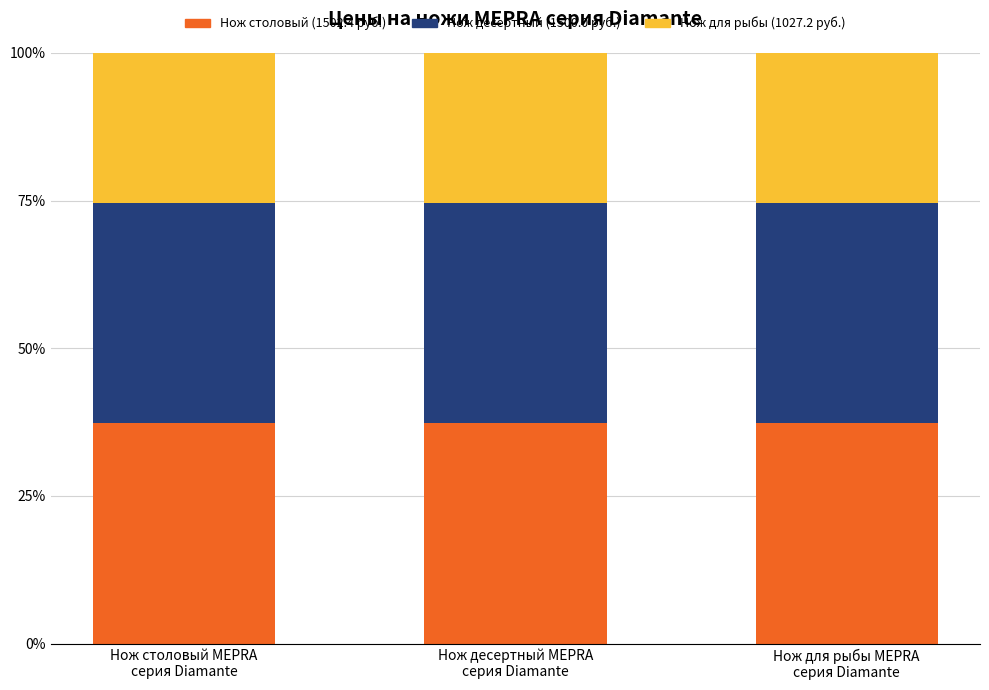

What is the sum of all Нож столовый (1502.4 руб.) values?

111.9